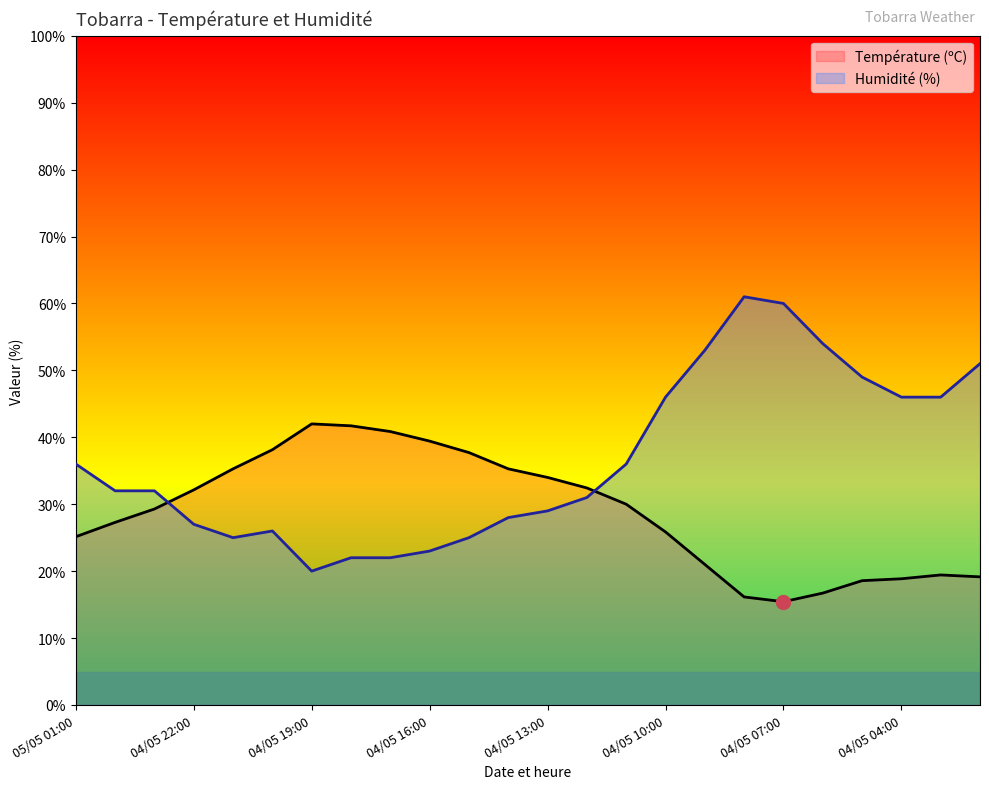

Reading left to right, list all the values displayed in this chart.

Température (ºC): 05/05 01:00=25.1	05/05 00:00=27.3	04/05 23:00=29.3	04/05 22:00=32.1	04/05 21:00=35.3	04/05 20:00=38.1	04/05 19:00=42.0	04/05 18:00=41.7	04/05 17:00=40.9	04/05 16:00=39.4	04/05 15:00=37.7	04/05 14:00=35.3	04/05 13:00=34.0	04/05 12:00=32.4	04/05 11:00=30.0	04/05 10:00=25.9	04/05 09:00=21.0	04/05 08:00=16.1	04/05 07:00=15.4	04/05 06:00=16.7	04/05 05:00=18.6	04/05 04:00=18.9	04/05 03:00=19.4	04/05 02:00=19.1
Humidité (%): 05/05 01:00=36.0	05/05 00:00=32.0	04/05 23:00=32.0	04/05 22:00=27.0	04/05 21:00=25.0	04/05 20:00=26.0	04/05 19:00=20.0	04/05 18:00=22.0	04/05 17:00=22.0	04/05 16:00=23.0	04/05 15:00=25.0	04/05 14:00=28.0	04/05 13:00=29.0	04/05 12:00=31.0	04/05 11:00=36.0	04/05 10:00=46.0	04/05 09:00=53.0	04/05 08:00=61.0	04/05 07:00=60.0	04/05 06:00=54.0	04/05 05:00=49.0	04/05 04:00=46.0	04/05 03:00=46.0	04/05 02:00=51.0